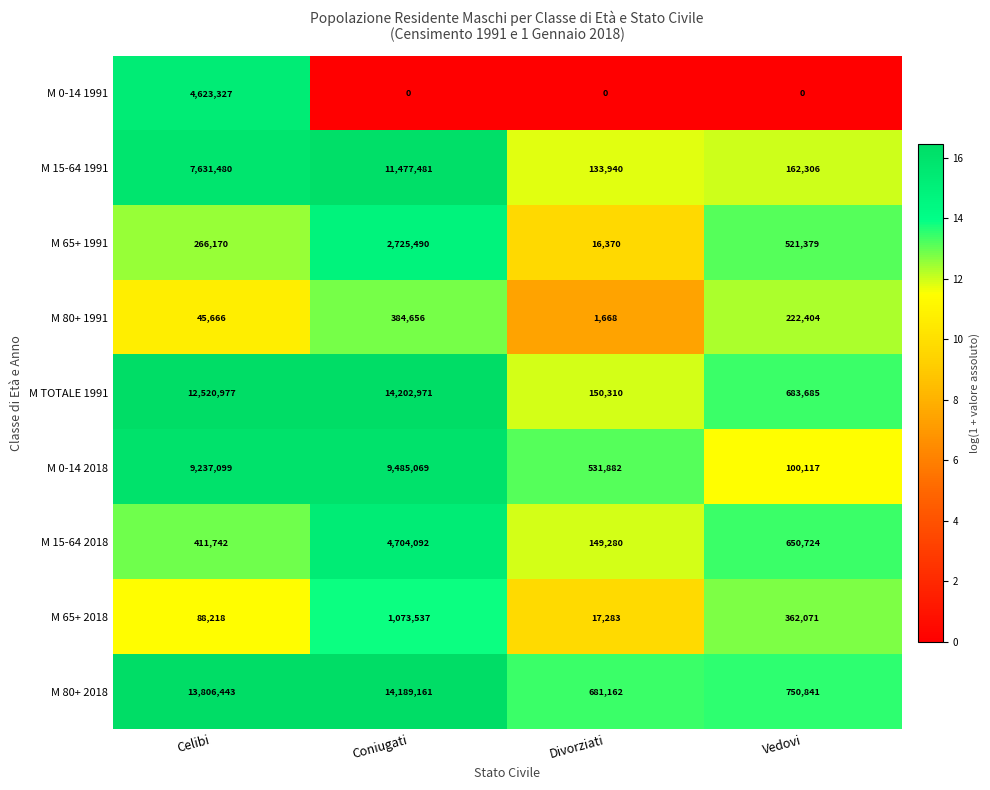

What is the sum of all M 15-64 1991 values?

19405207